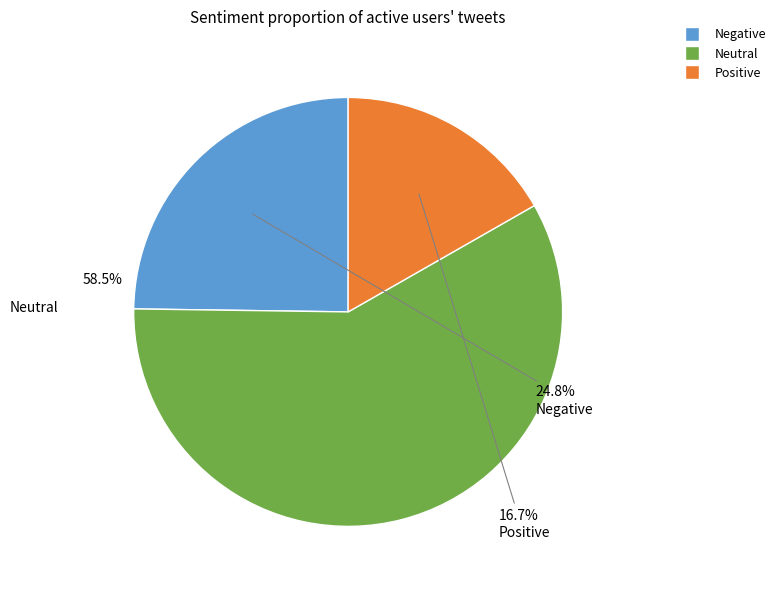

Is Martinique the majority of the pie?

No